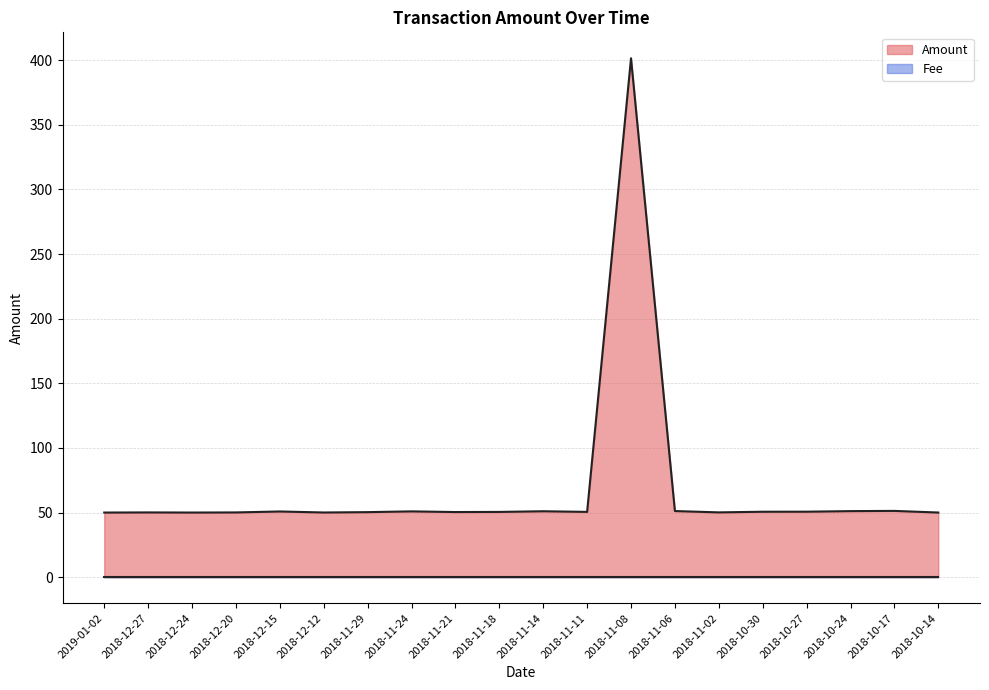

Rank the categories by value from highest to lowest.

2018-11-08, 2018-10-17, 2018-11-06, 2018-10-24, 2018-11-14, 2018-11-24, 2018-12-15, 2018-10-27, 2018-10-30, 2018-11-11, 2018-11-18, 2018-11-21, 2018-11-29, 2018-11-02, 2018-12-27, 2018-12-20, 2018-12-12, 2018-10-14, 2018-12-24, 2019-01-02